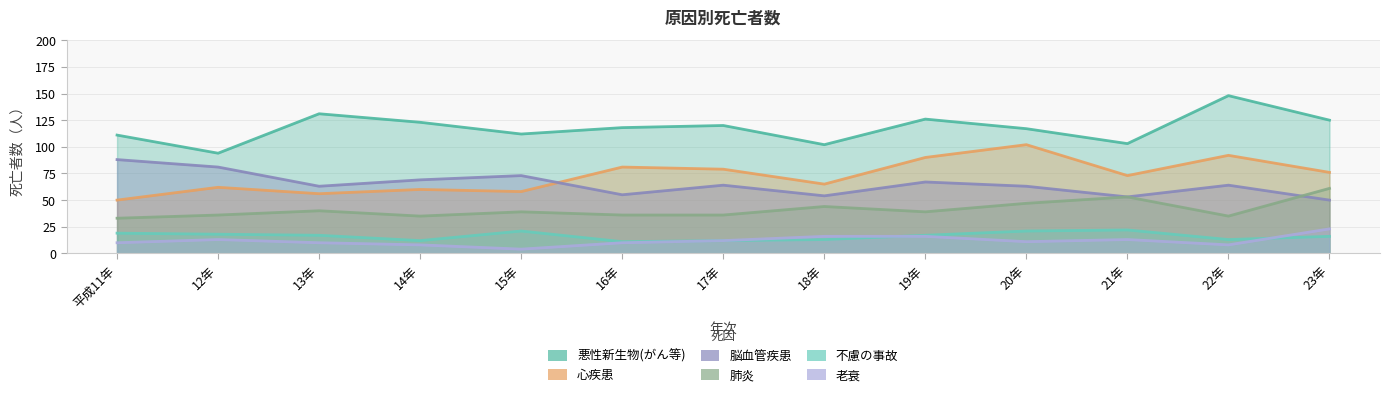

Reading left to right, list all the values displayed in this chart.

悪性新生物(がん等): 平成11年=111	12年=94	13年=131	14年=123	15年=112	16年=118	17年=120	18年=102	19年=126	20年=117	21年=103	22年=148	23年=125
心疾患: 平成11年=50	12年=62	13年=56	14年=60	15年=58	16年=81	17年=79	18年=65	19年=90	20年=102	21年=73	22年=92	23年=76
脳血管疾患: 平成11年=88	12年=81	13年=63	14年=69	15年=73	16年=55	17年=64	18年=54	19年=67	20年=63	21年=53	22年=64	23年=50
肺炎: 平成11年=33	12年=36	13年=40	14年=35	15年=39	16年=36	17年=36	18年=44	19年=39	20年=47	21年=53	22年=35	23年=61
不慮の事故: 平成11年=19	12年=18	13年=17	14年=12	15年=21	16年=11	17年=12	18年=13	19年=17	20年=21	21年=22	22年=13	23年=16
老衰: 平成11年=10	12年=13	13年=10	14年=8	15年=4	16年=10	17年=12	18年=16	19年=16	20年=11	21年=13	22年=8	23年=23